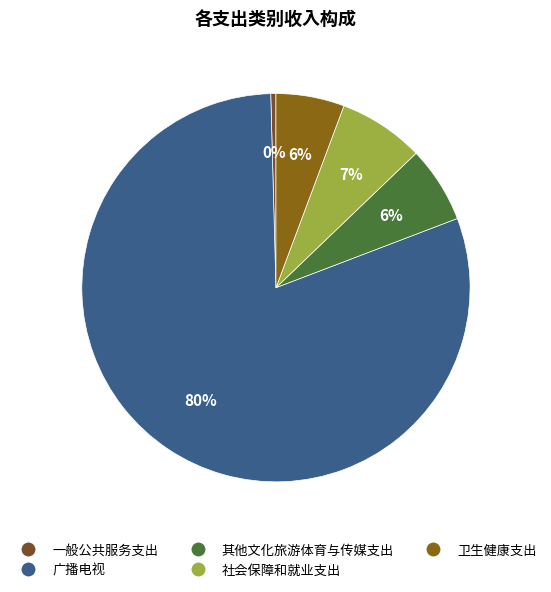

Is it true that 其他文化旅游体育与传媒支出 is 1% of the pie?

False